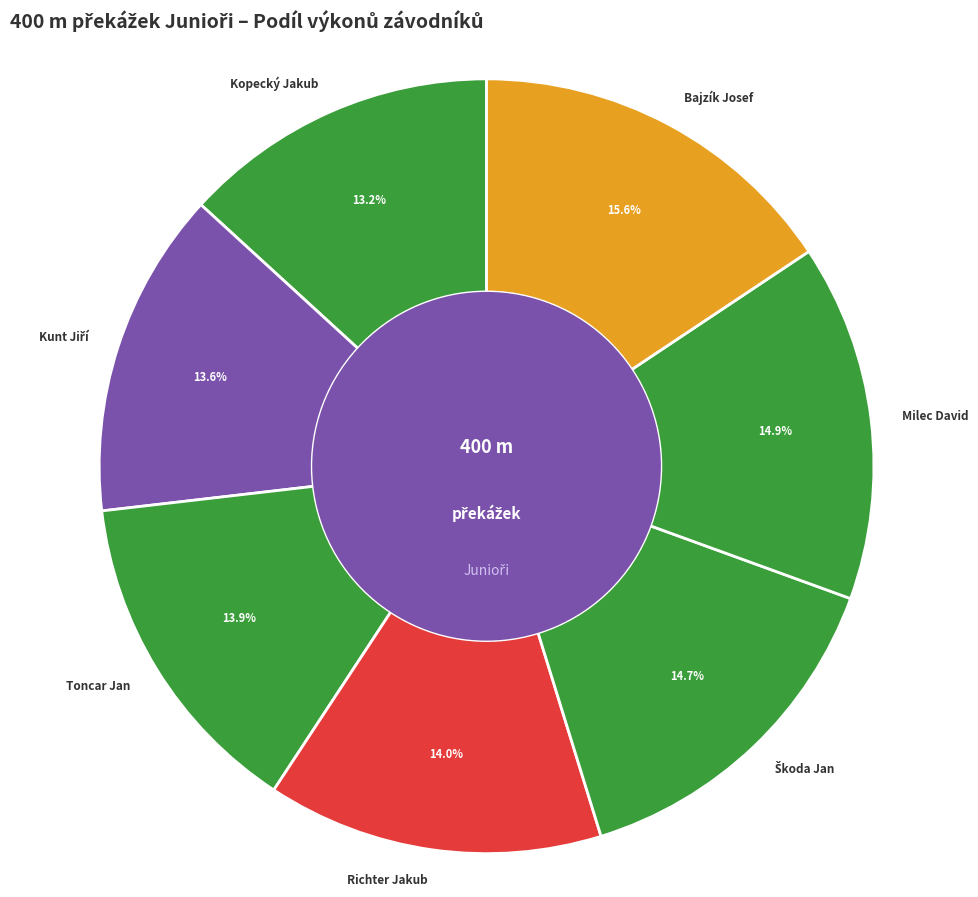

Is there any slice that represents more than half of the pie?

No